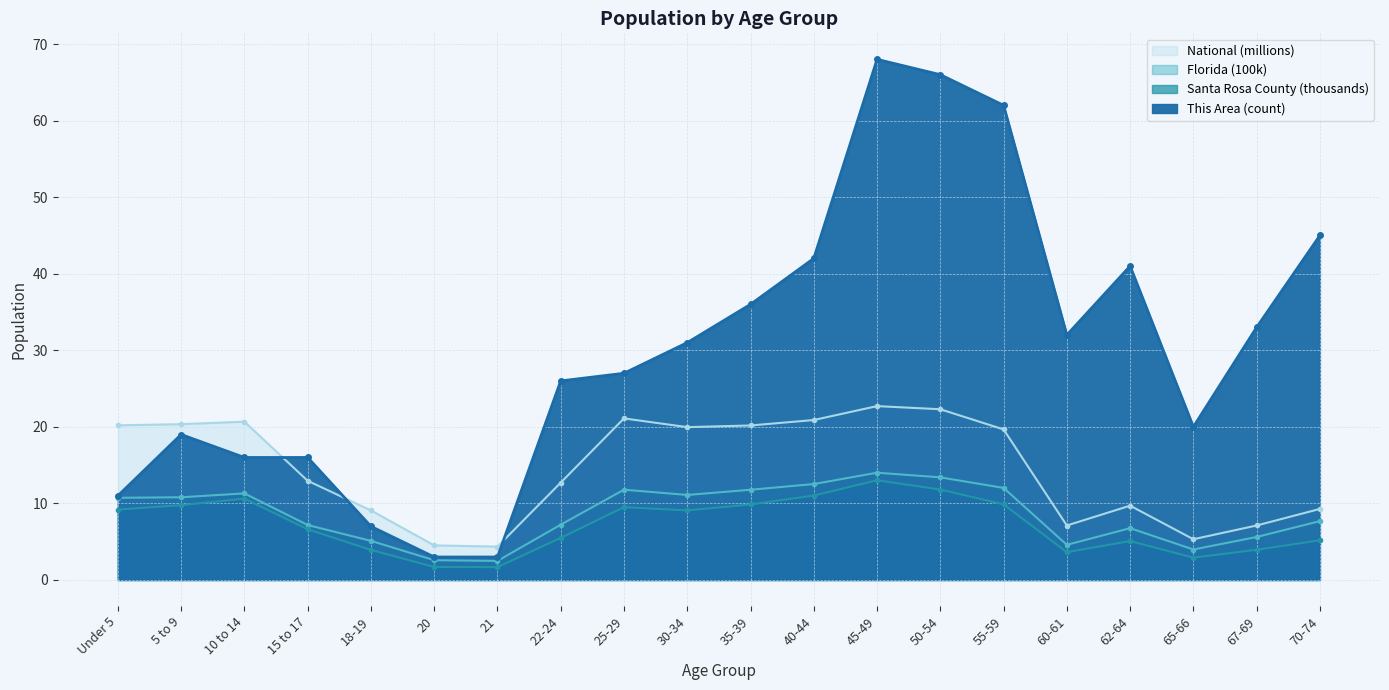

How many values in the Florida series exceed 10?

10